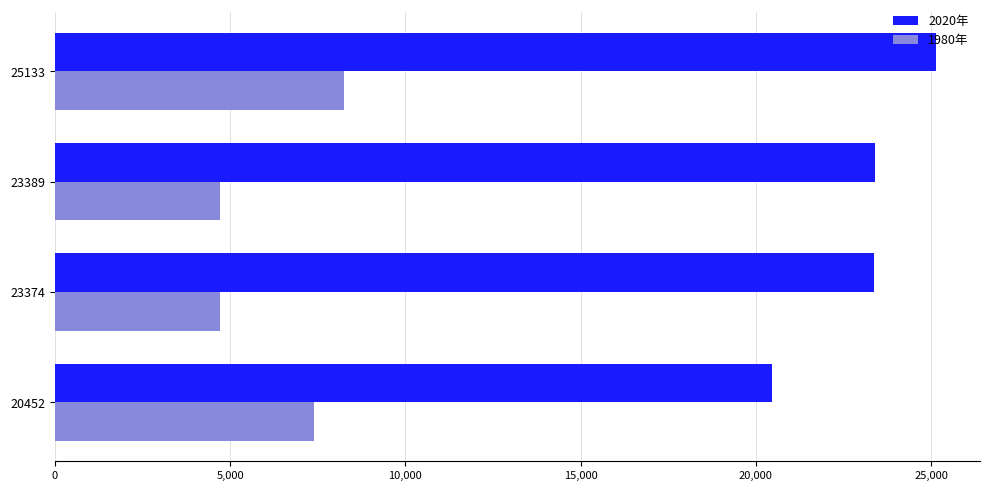

What is the sum of all 1980年 values?

25060